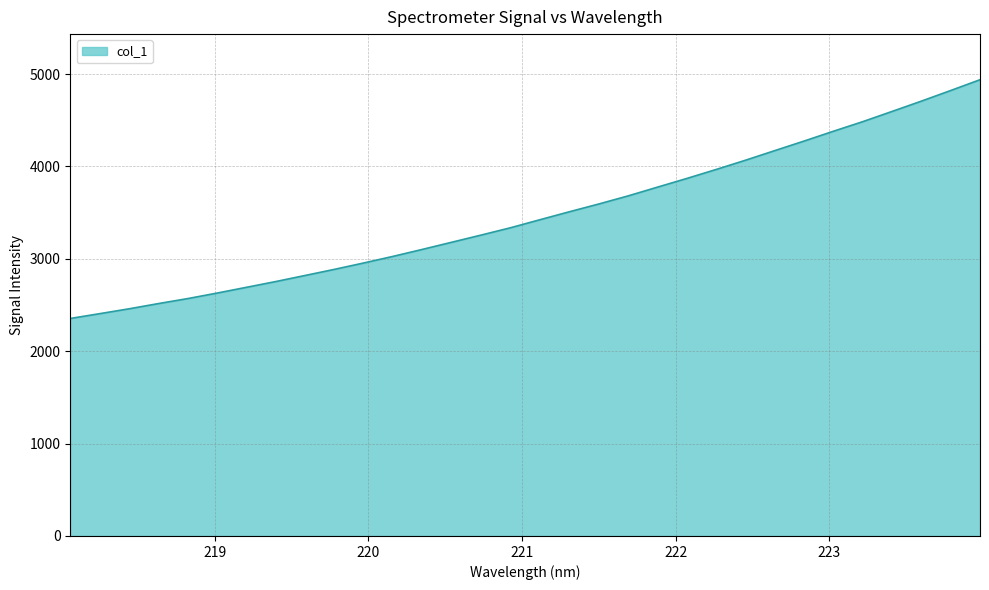

What is the maximum value shown in the chart?

4938.9